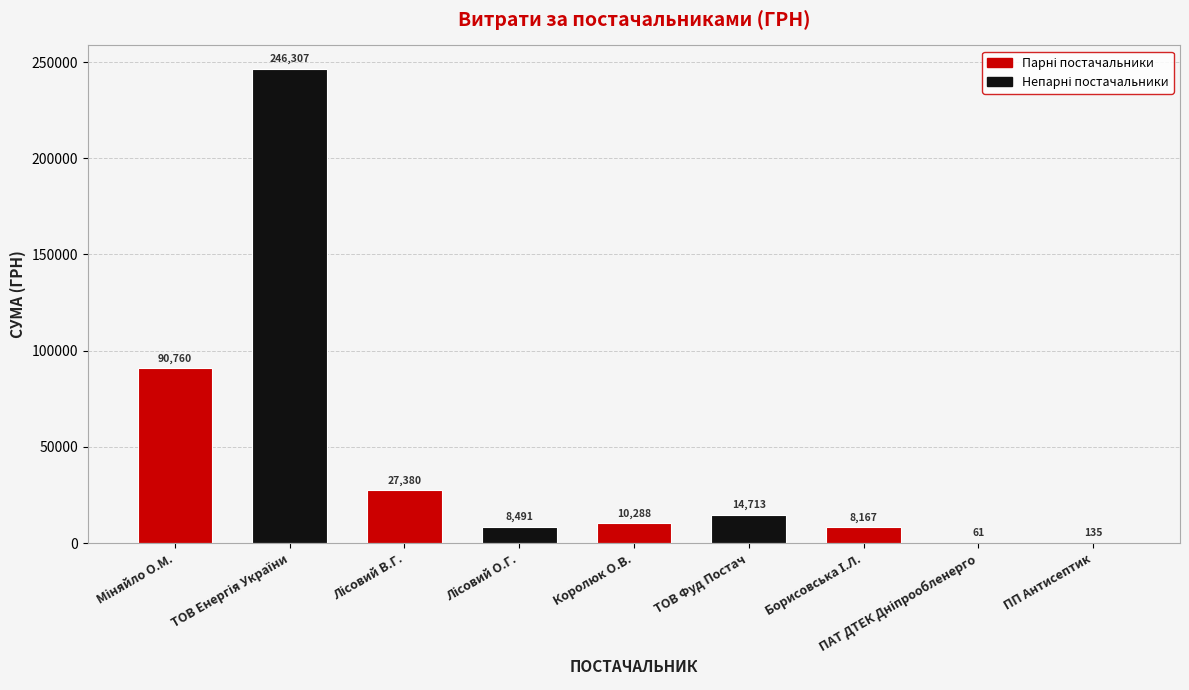

Are the bars horizontal?

No